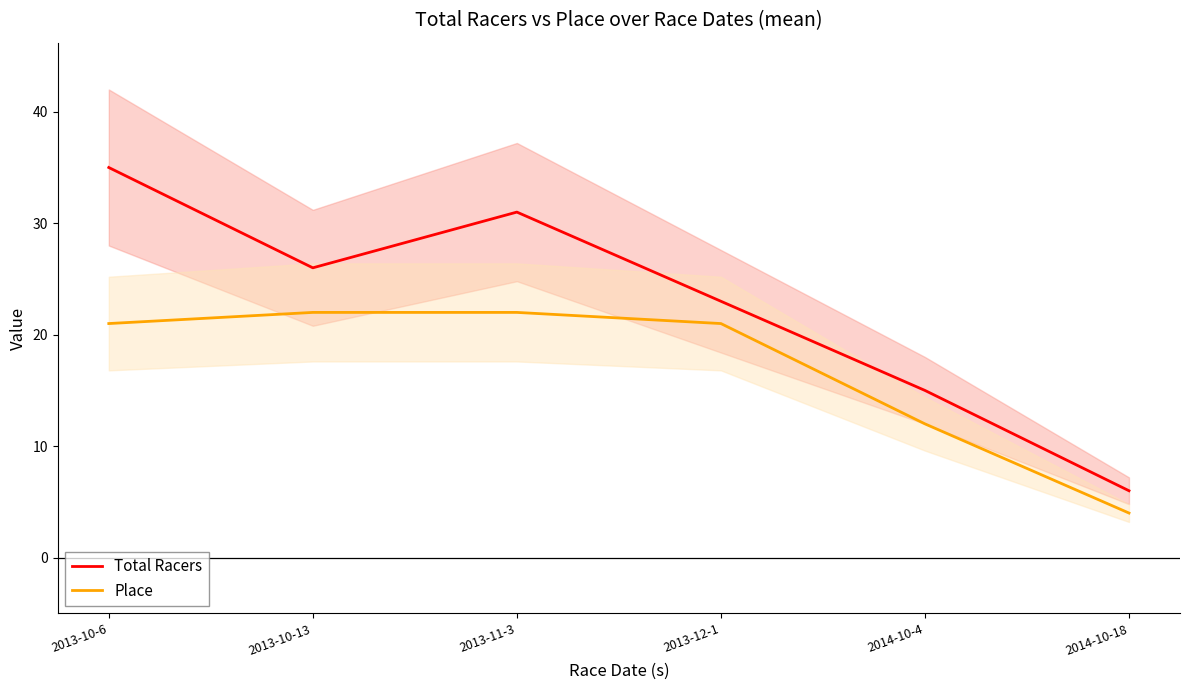

How many Total Racers values are between 15 and 31?

4